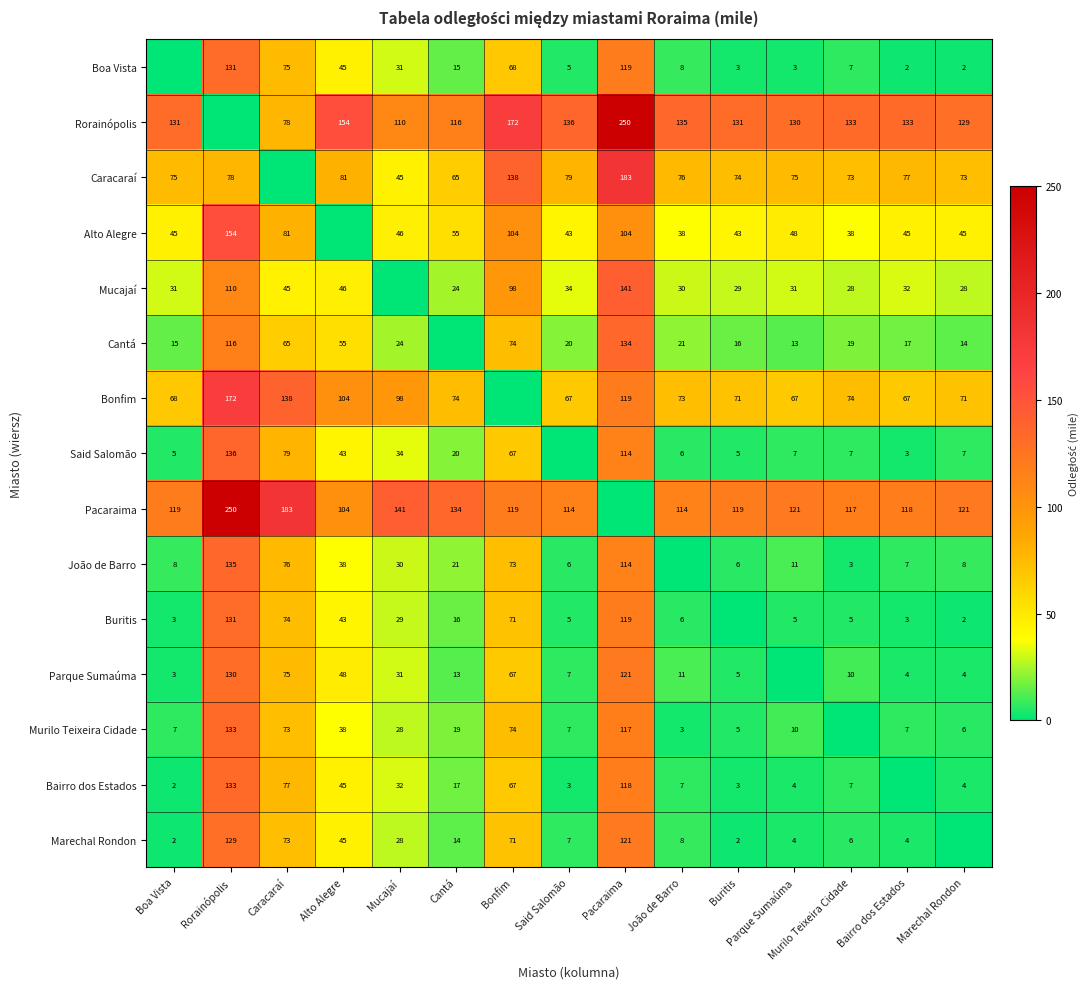

The value of Cantá at Parque Sumaúma is 13. True or false?

True